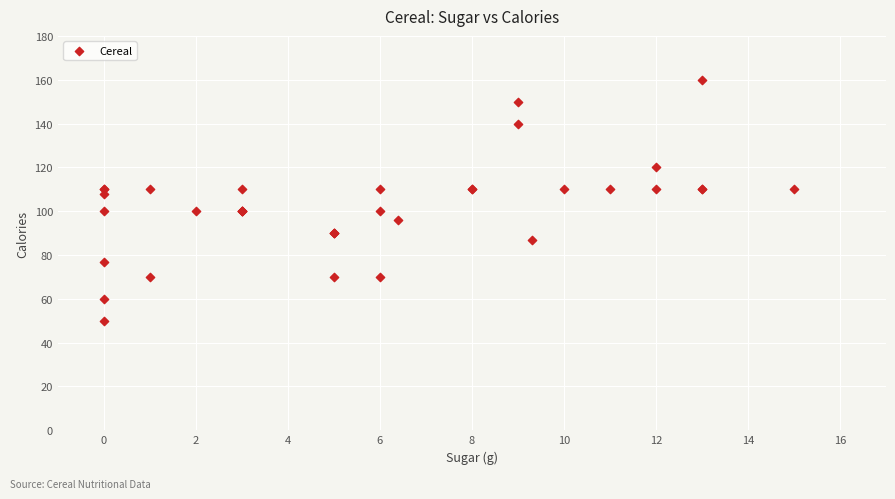

What Y value in the scatter plot is closest to 105?

108.0